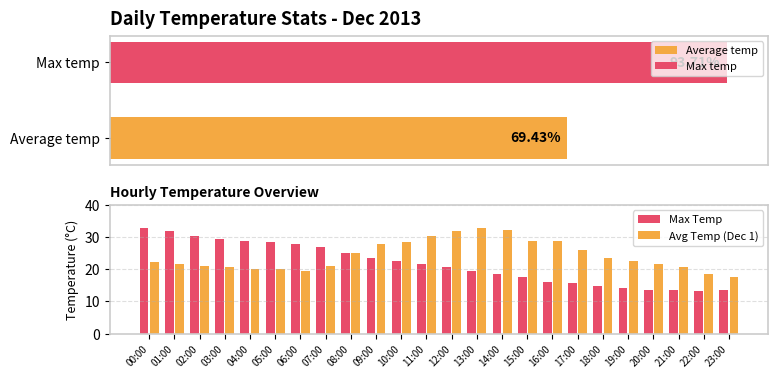

True or false: Avg Temp (Dec 1) has a value of 7.8 at 03:00.

False